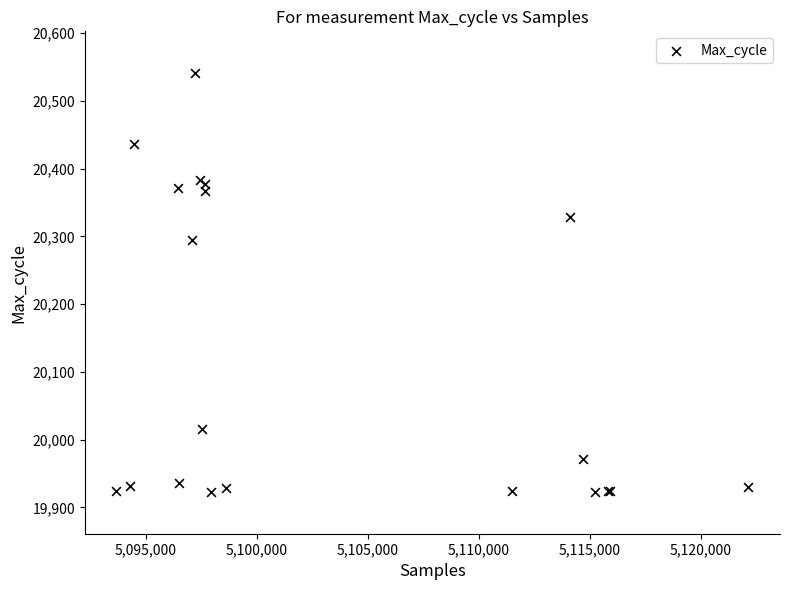

What Y value in the scatter plot is closest to 20232?

20295